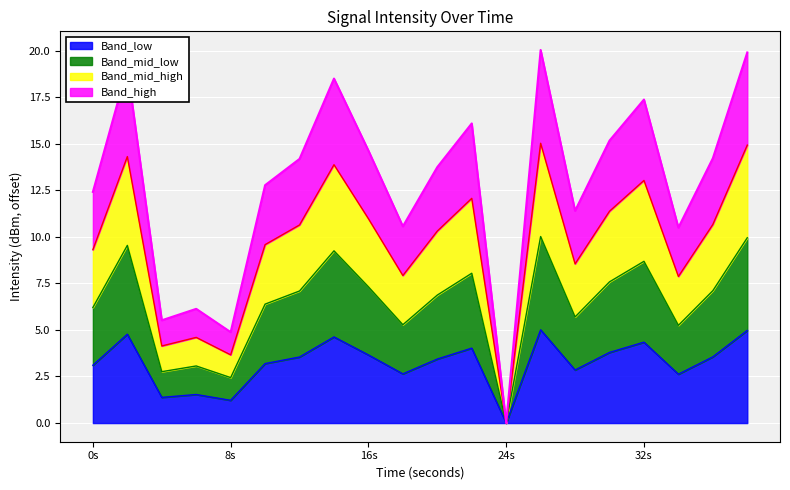

Does the chart display data point markers on the line(s)?

No